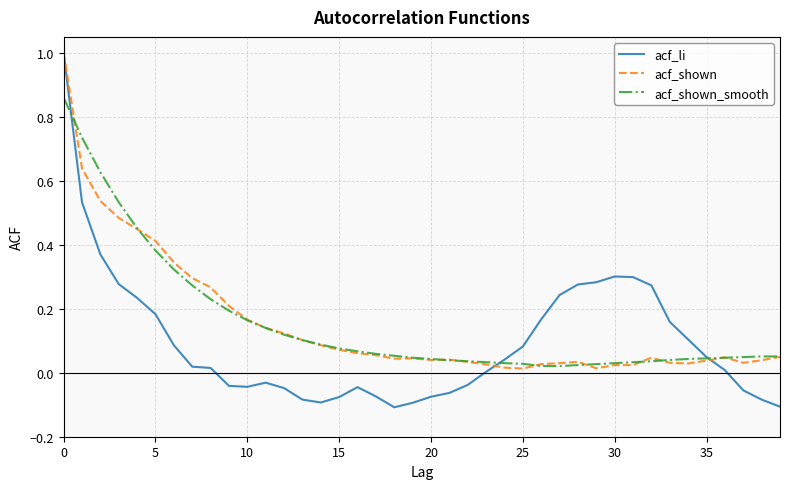

Which series has the widest spread of values?

acf_li